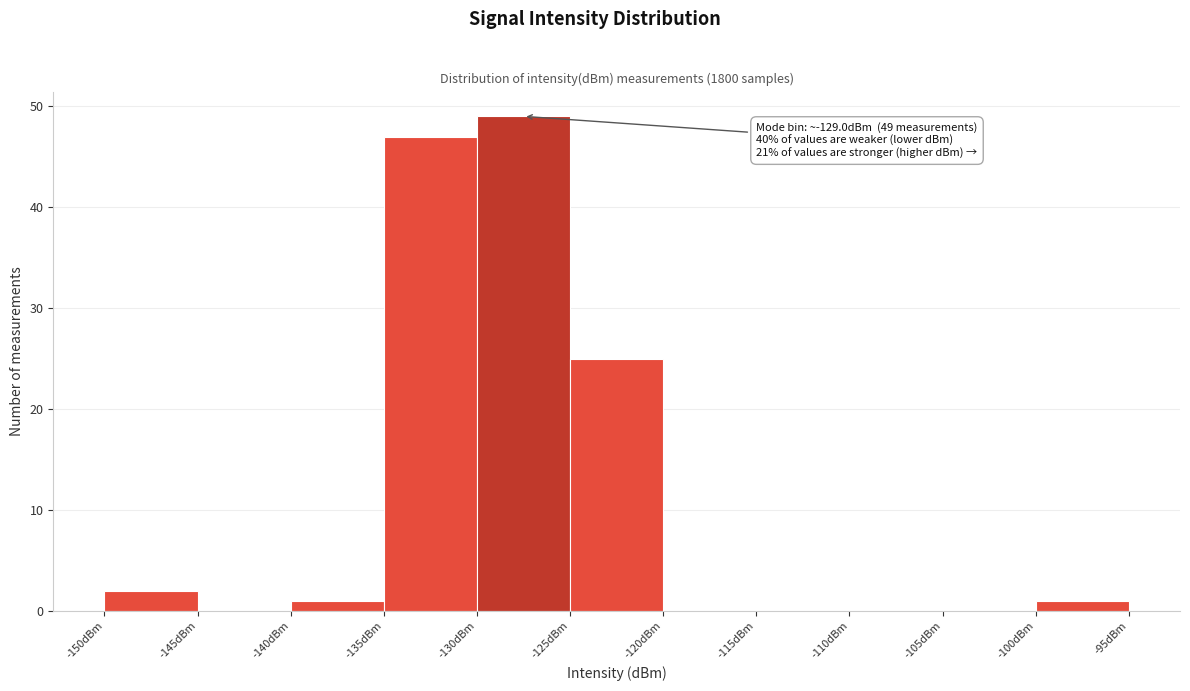

Over which range of the x-axis is the bar tallest?

-130 to -125